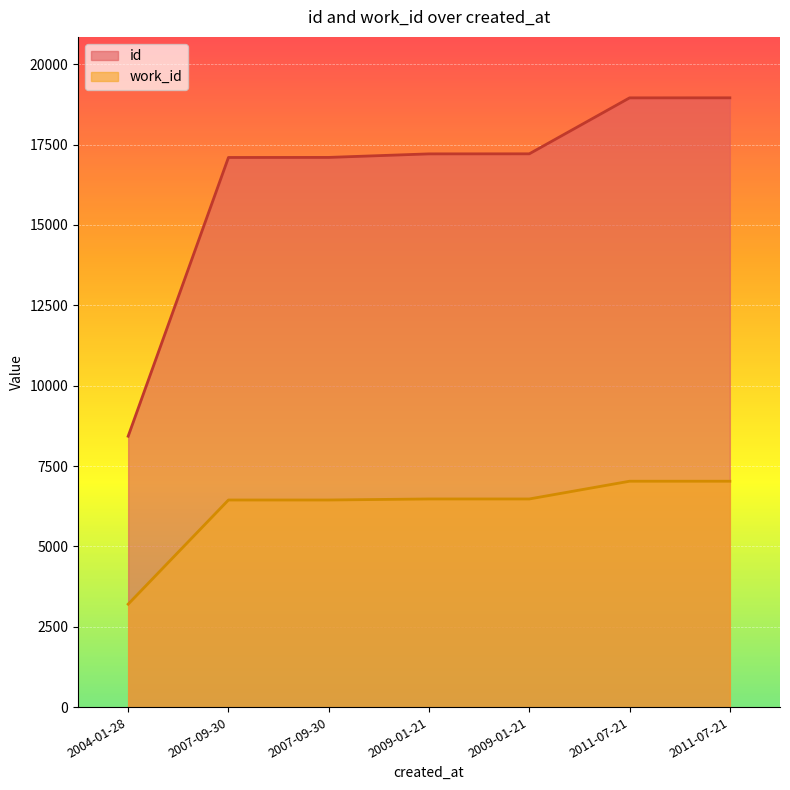

What is the spread (max minus min) of values at 2011-07-21?

11927